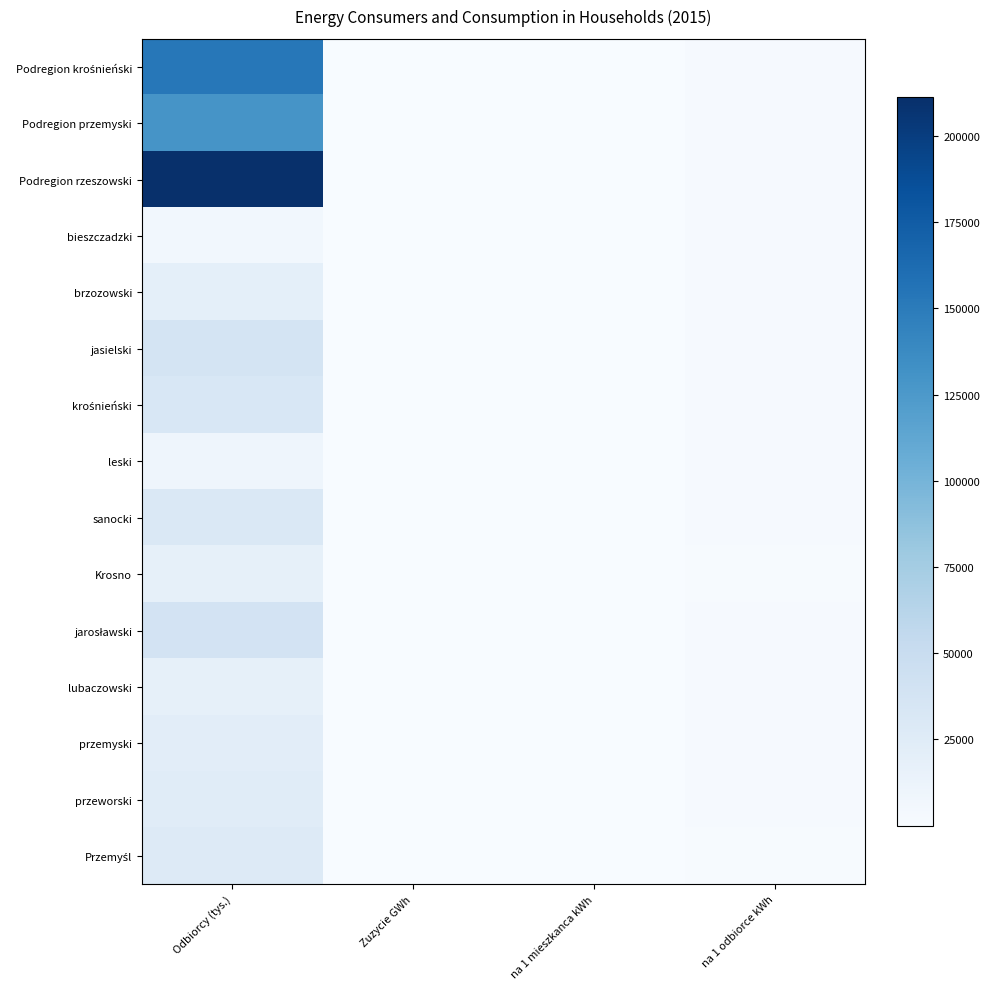

How many data points does each series have?

4